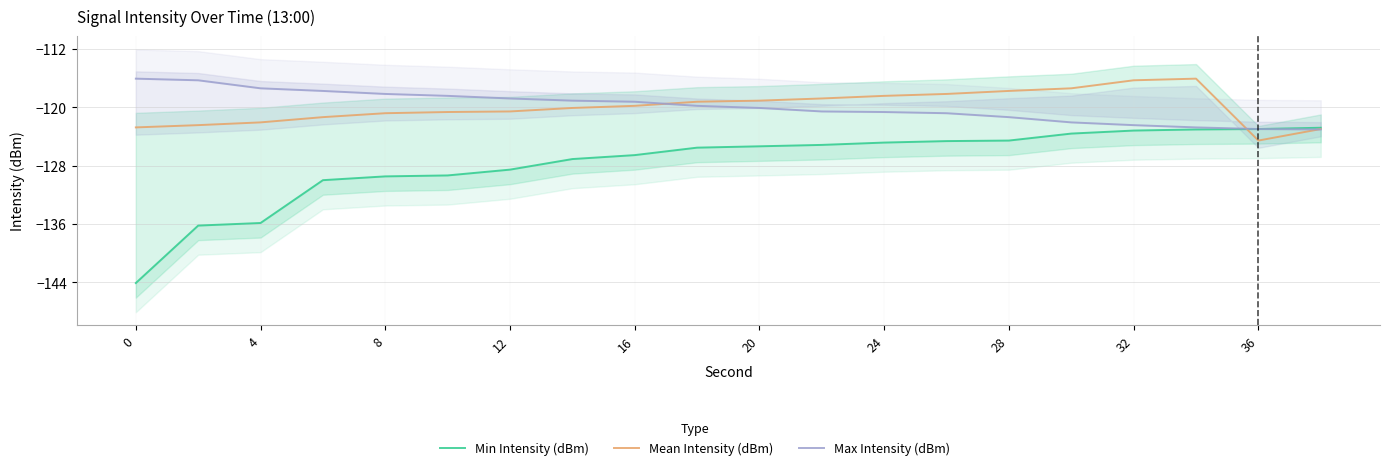

True or false: Min Intensity (dBm) has a value of -210.2 at 36.

False